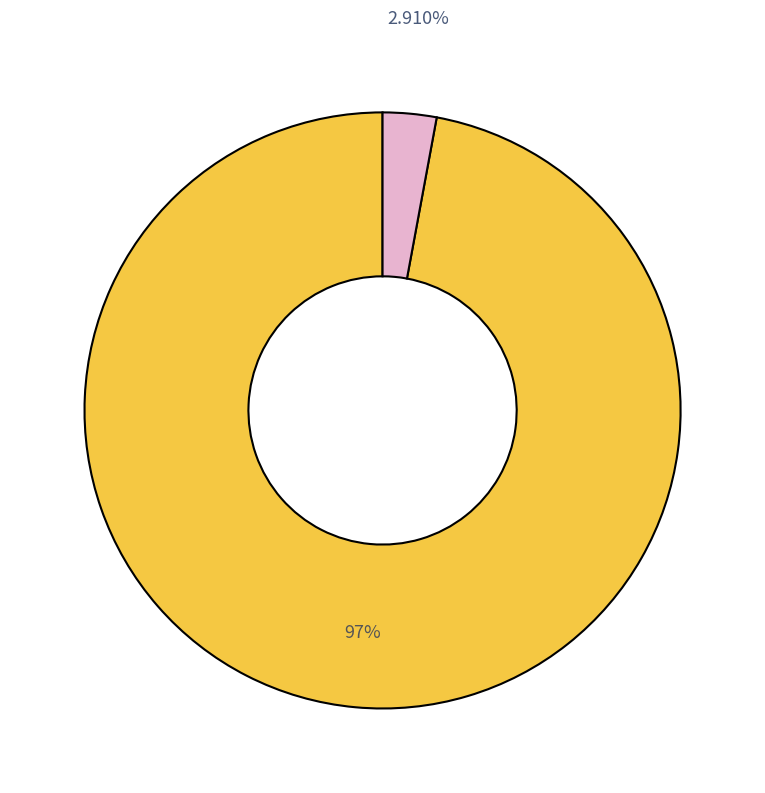

Is there any slice that represents more than half of the pie?

Yes